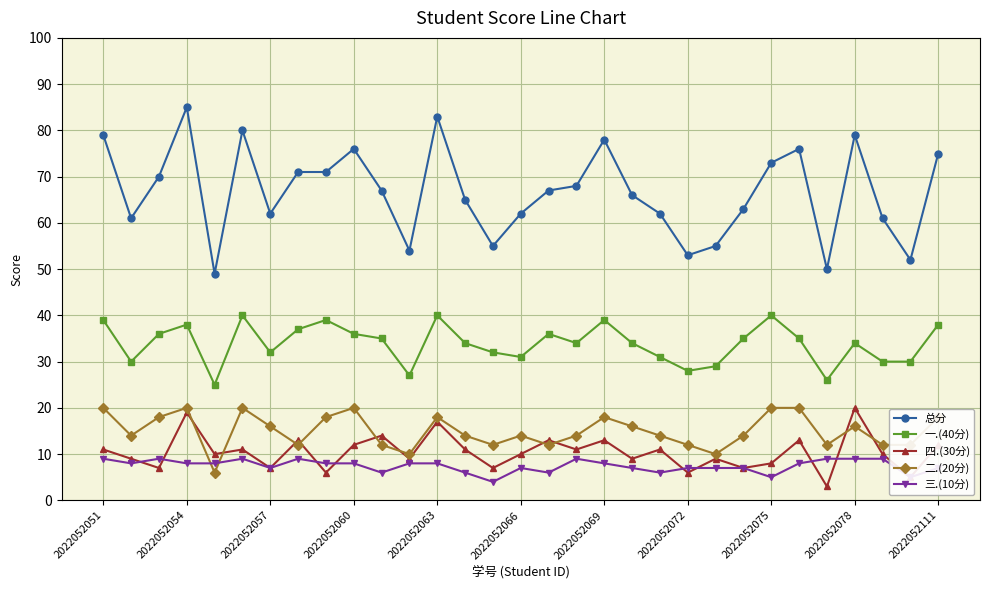

How many data points in 总分 are less than 67?

15